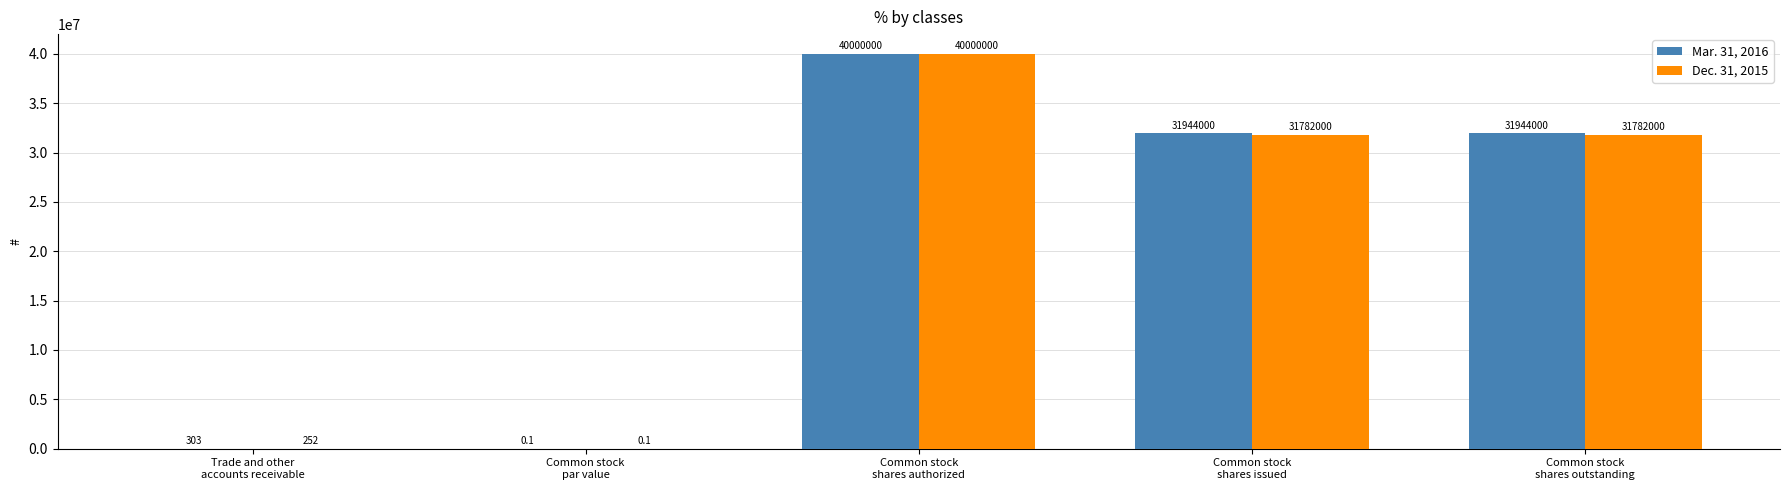

What is the spread (max minus min) of values at Common stock
shares issued?

162000.0